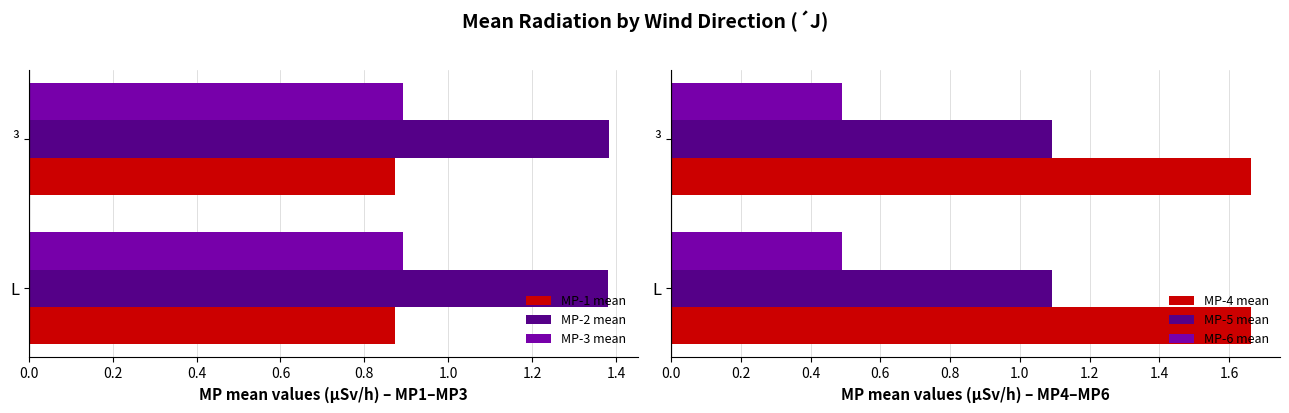

What is the highest value of the MP-4 mean series?

1.7